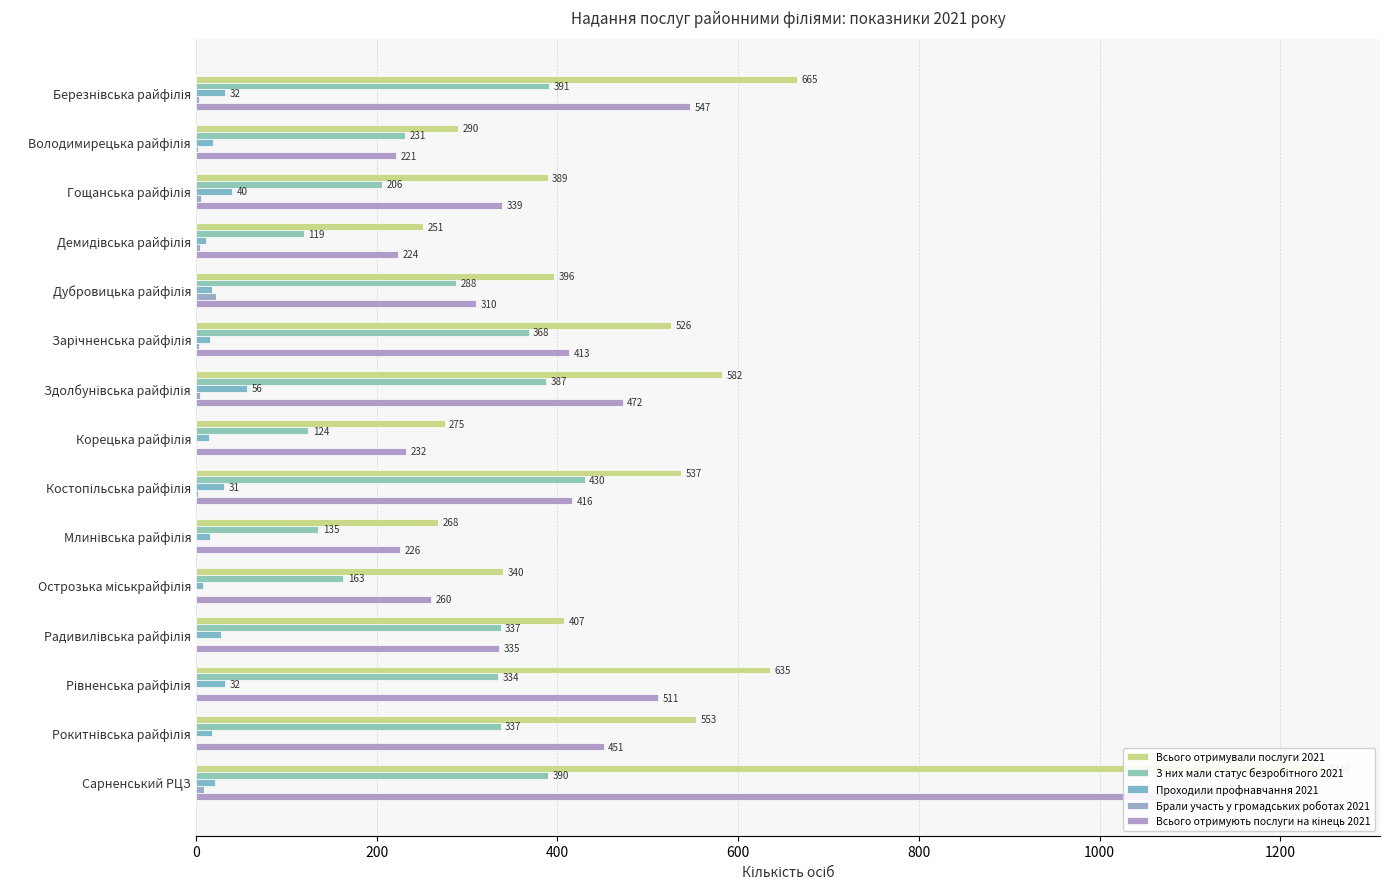

The value of Всього отримували послуги 2021 at Радивилівська райфілія is 184. True or false?

False